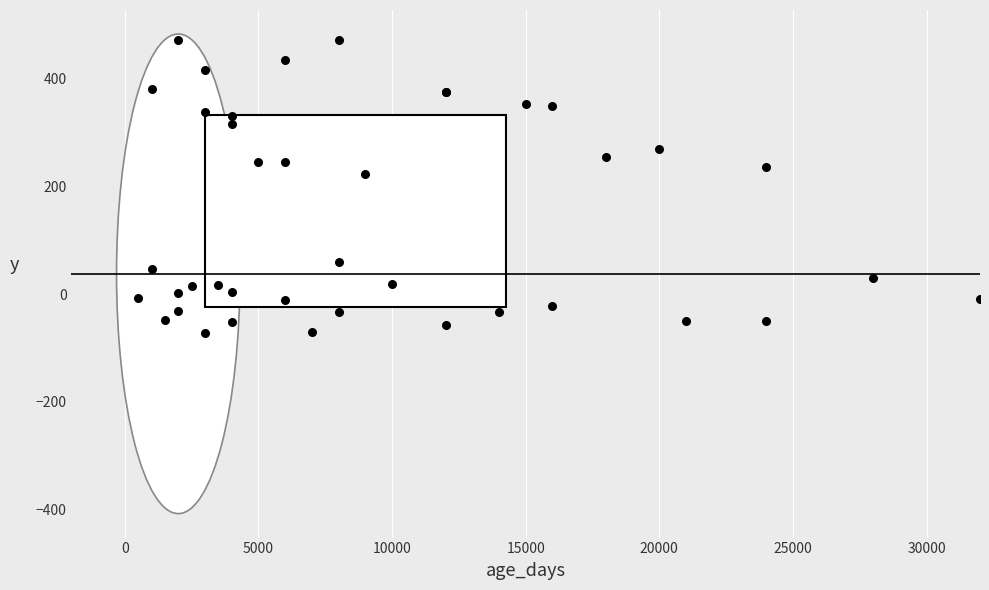

What Y value in the scatter plot is closest to 199?

223.3